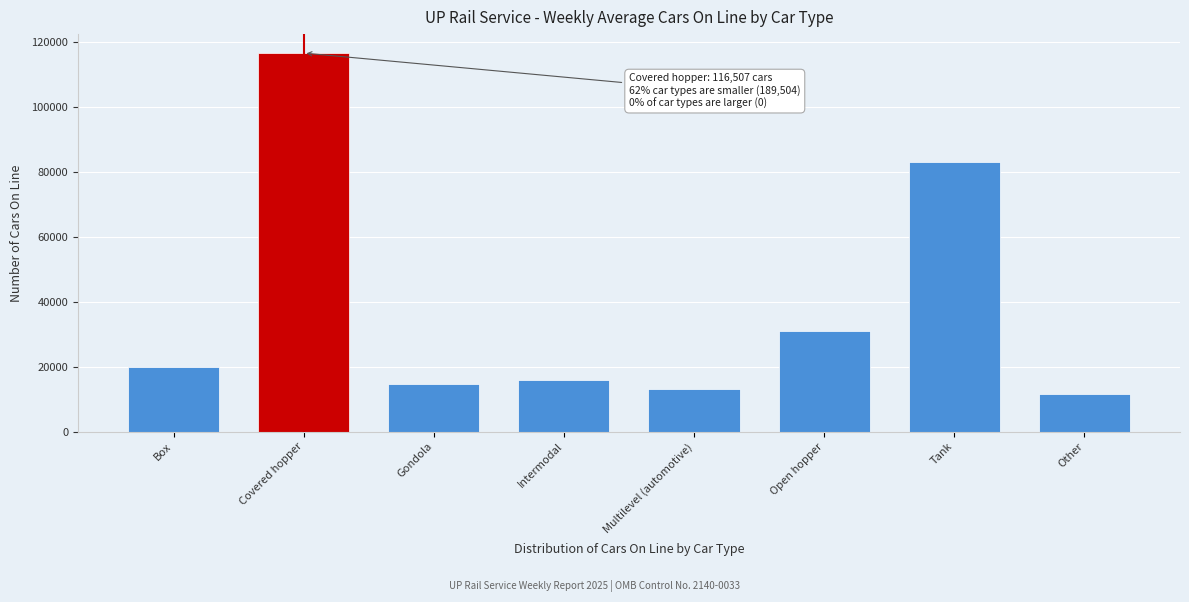

Reading left to right, list all the values displayed in this chart.

Box=19955	Covered hopper=116507	Gondola=14797	Intermodal=15847	Multilevel (automotive)=13009	Open hopper=31128	Tank=83130	Other=11638